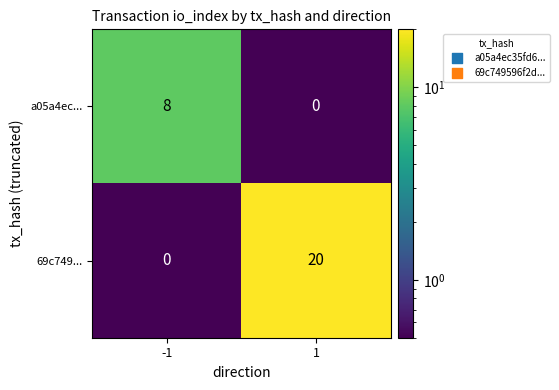

What is the maximum value shown in the chart?

20